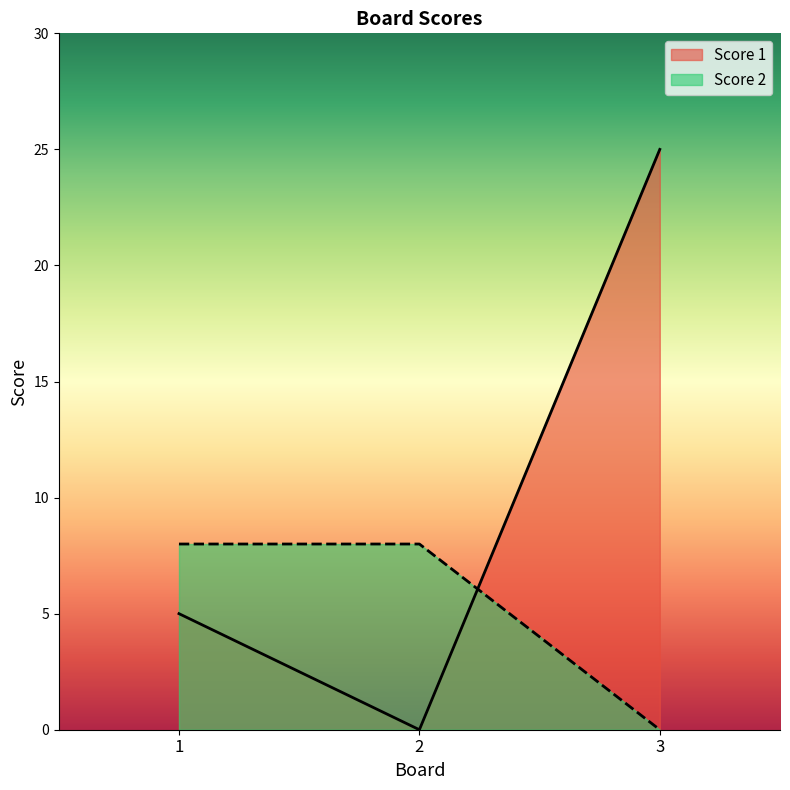

What is the maximum value shown in the chart?

25